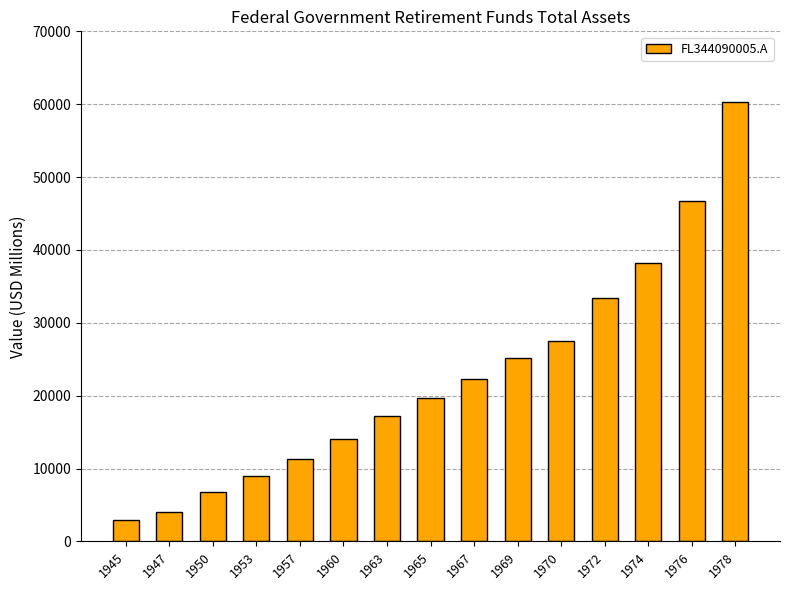

Reading right to left, transcribe all the data shown in this chart.

60259	46657	38238	33364	27528	25147	22292	19724	17160	14090	11346	8941	6743	4096	2903